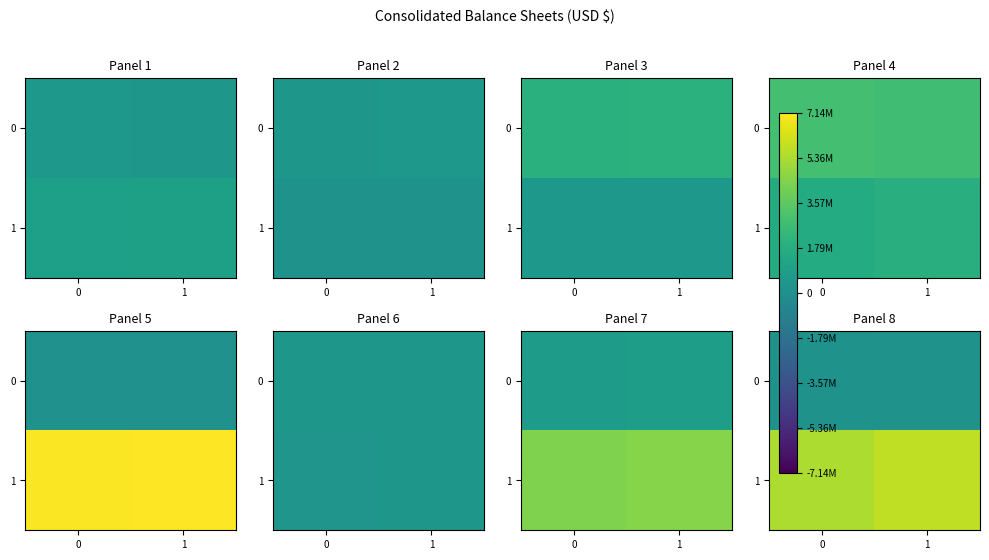

Is it true that 0 equals 0.0 at 1?

True